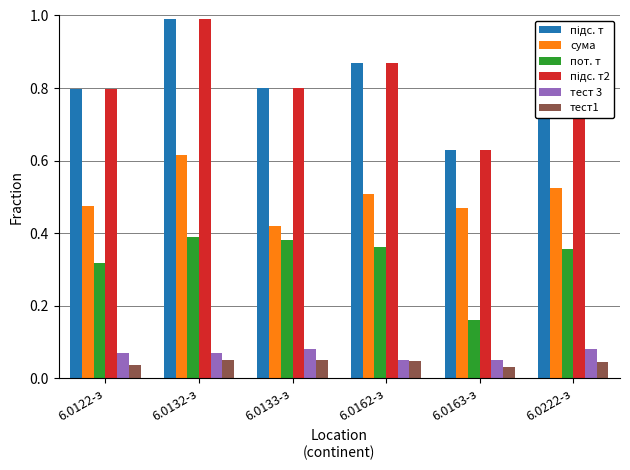

At which category does the chart reach its peak across all series?

6.0132-з